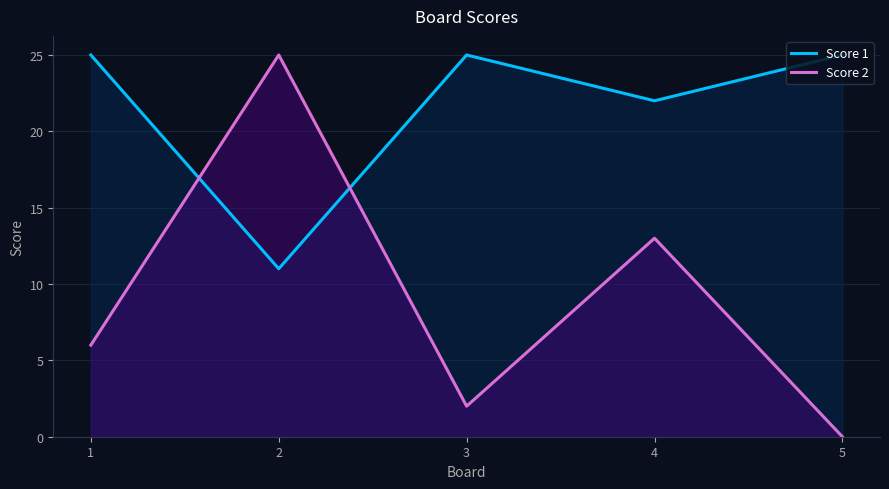

Reading left to right, transcribe all the data shown in this chart.

Score 1: 25	11	25	22	25
Score 2: 6	25	2	13	0